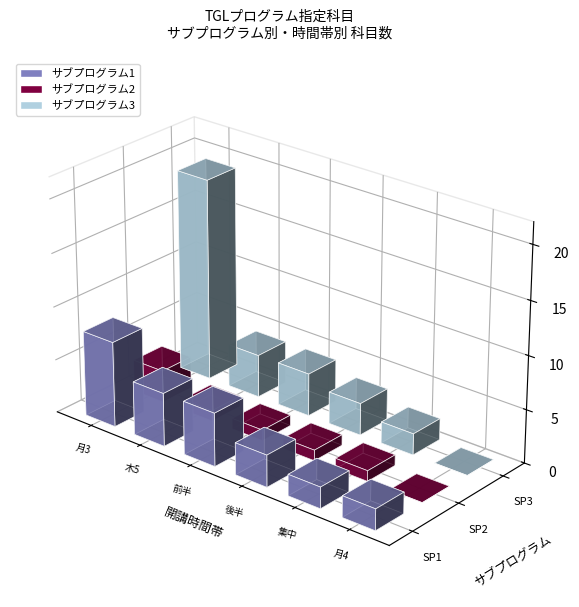

List the series in order of their peak value, lowest first.

2, 1, 3